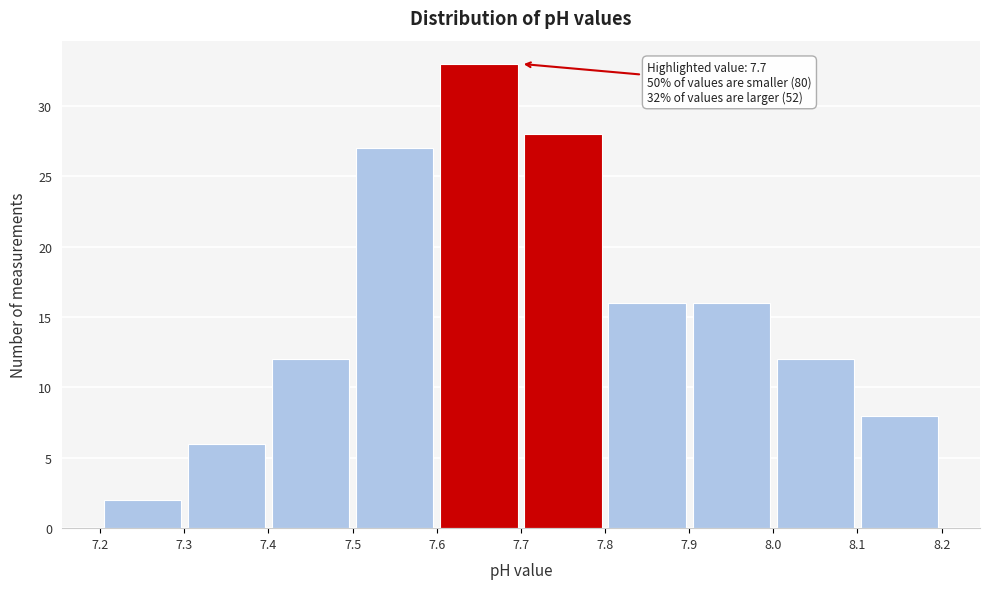

Over which range of the x-axis is the bar tallest?

7.6 to 7.7